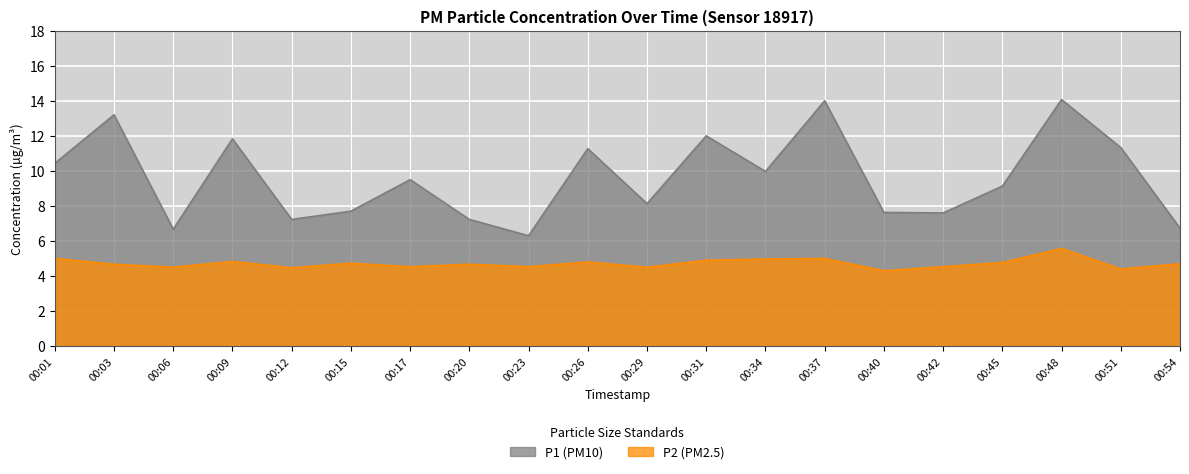

True or false: P2 has more than 2 points higher than both neighbors.

True